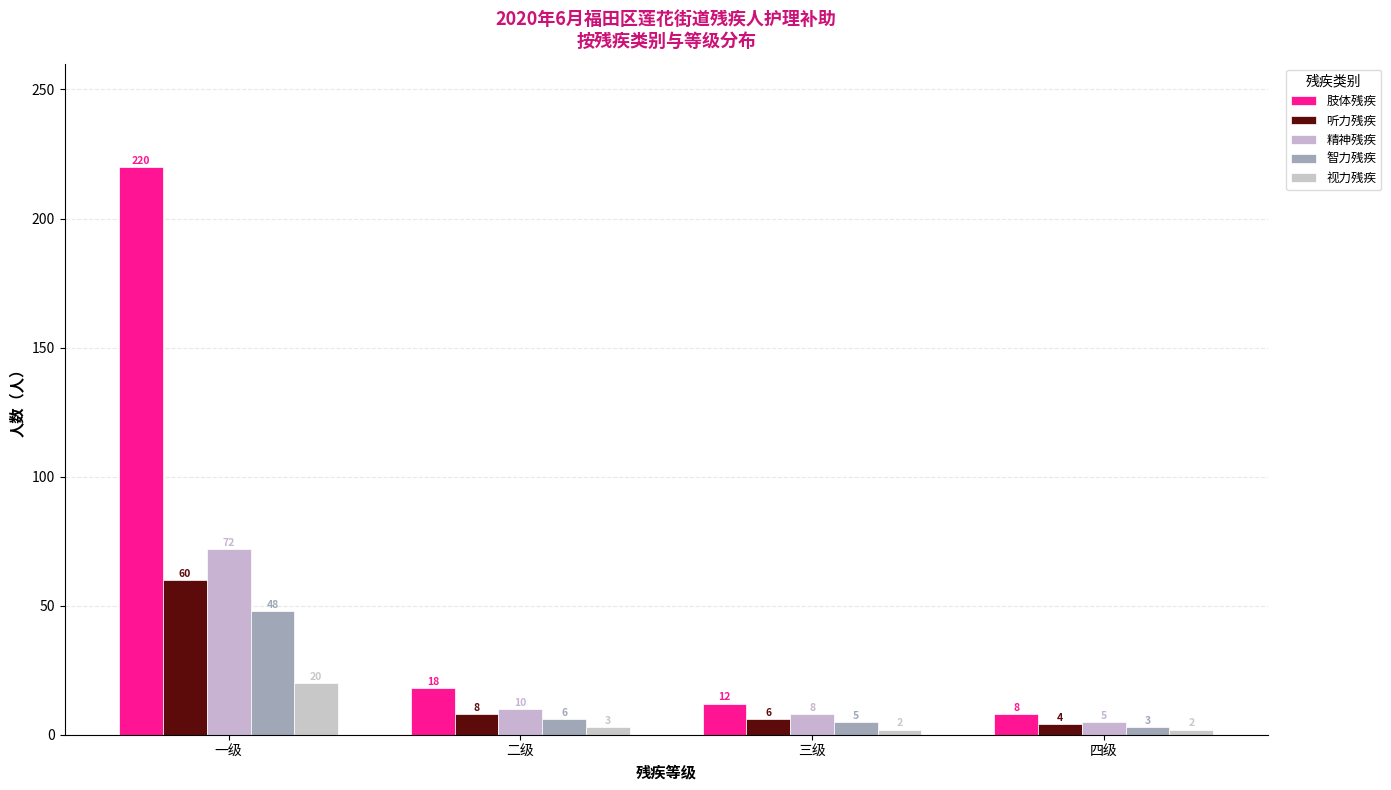

What is the difference between the highest and lowest values at 三级?

10